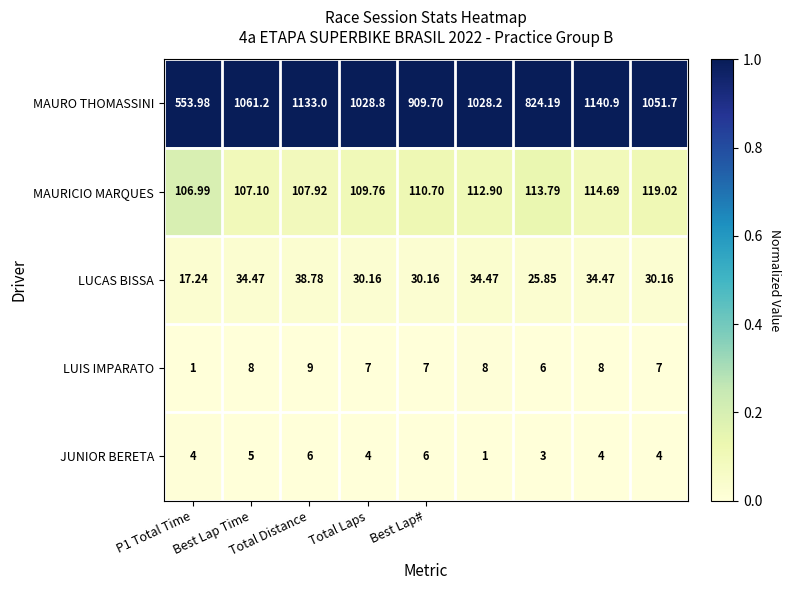

Which series has the largest total across all categories?

MAURO THOMASSINI